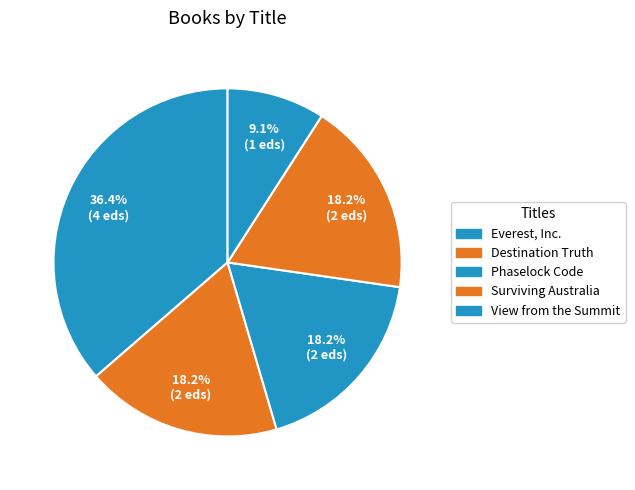

To the nearest percent, what percentage of the pie is Everest, Inc.?

36%